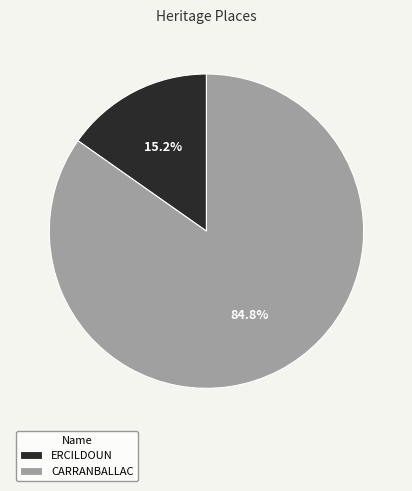

Combined, what portion of the pie is ERCILDOUN and CARRANBALLAC?

100.0%